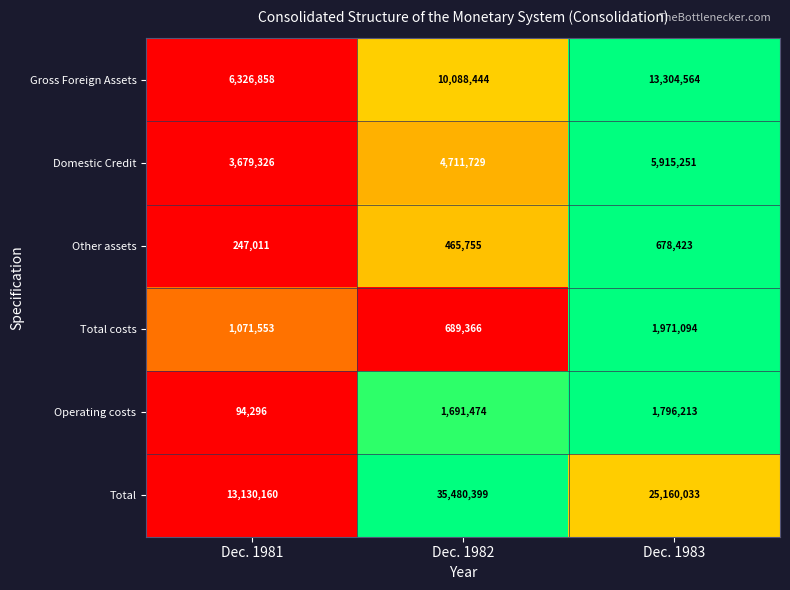

At which category is the sum across all series the highest?

Dec. 1982